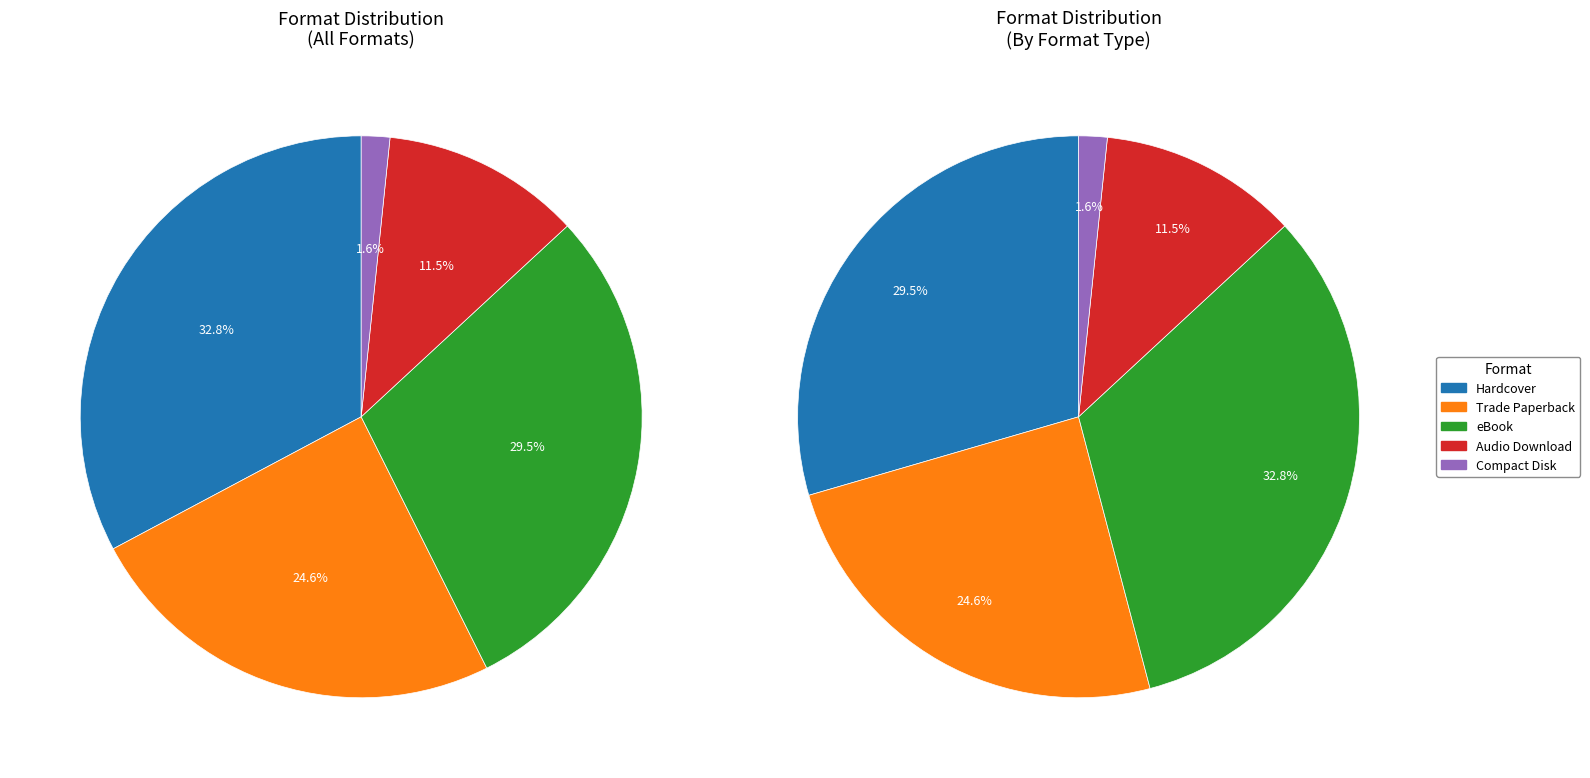

What is the change in value from Audio Download to Compact Disk?

-6